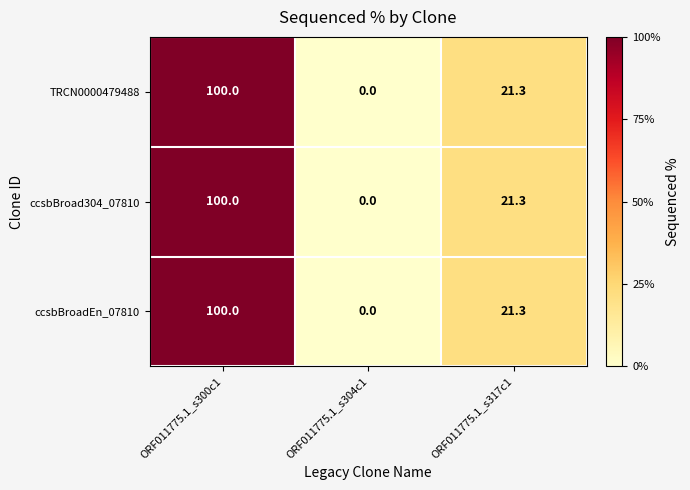

The TRCN0000479488 series shows 154.9 at ORF011775.1_s300c1. True or false?

False